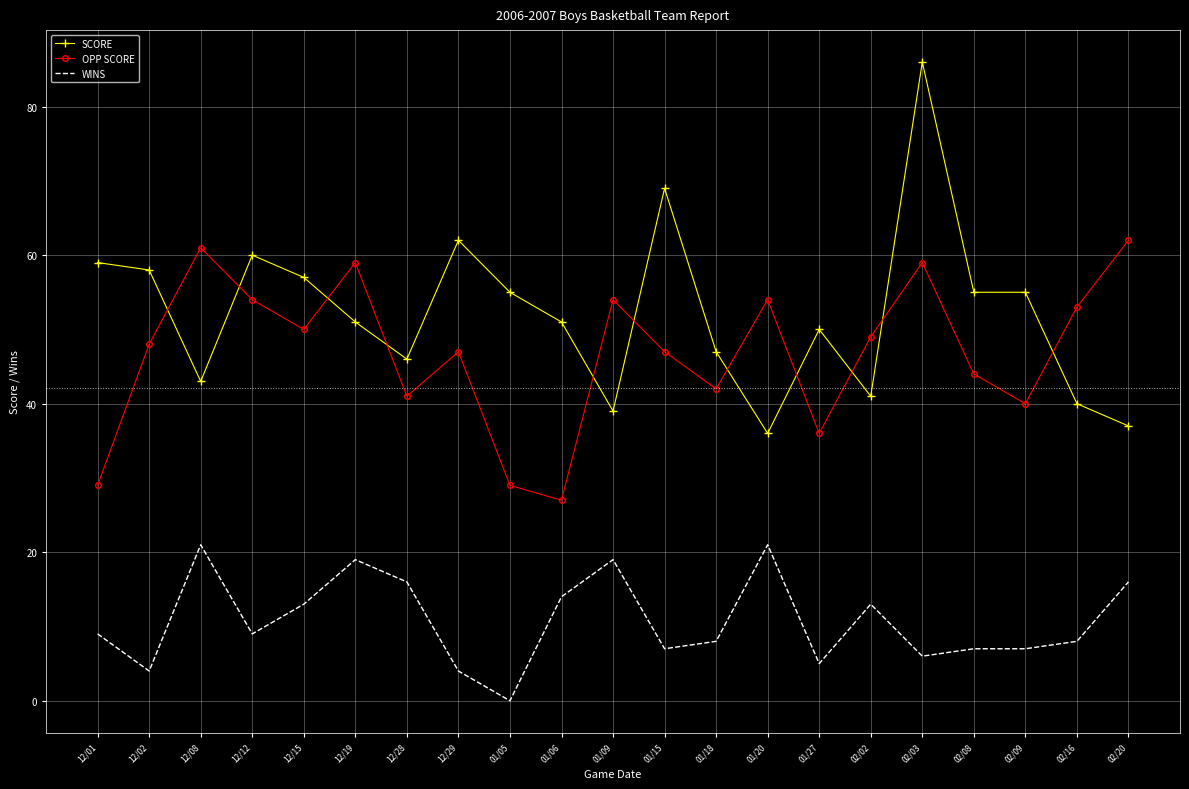

Count the number of categories in the chart.

21